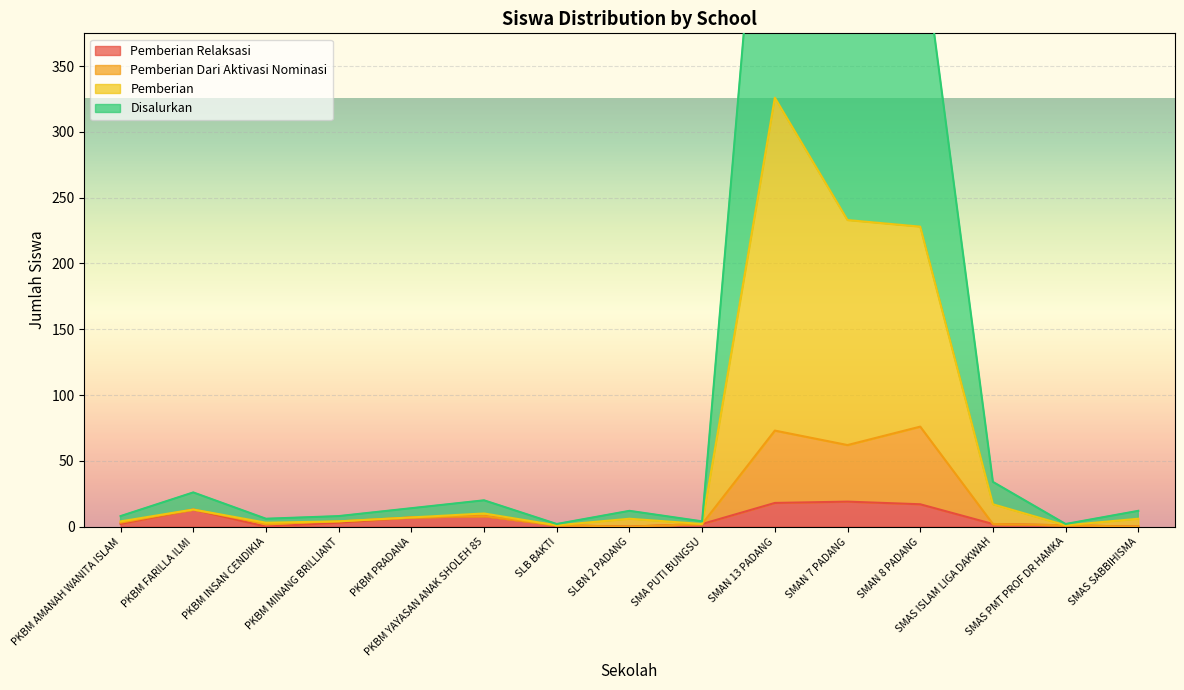

True or false: Pemberian and Disalurkan cross at least once.

False